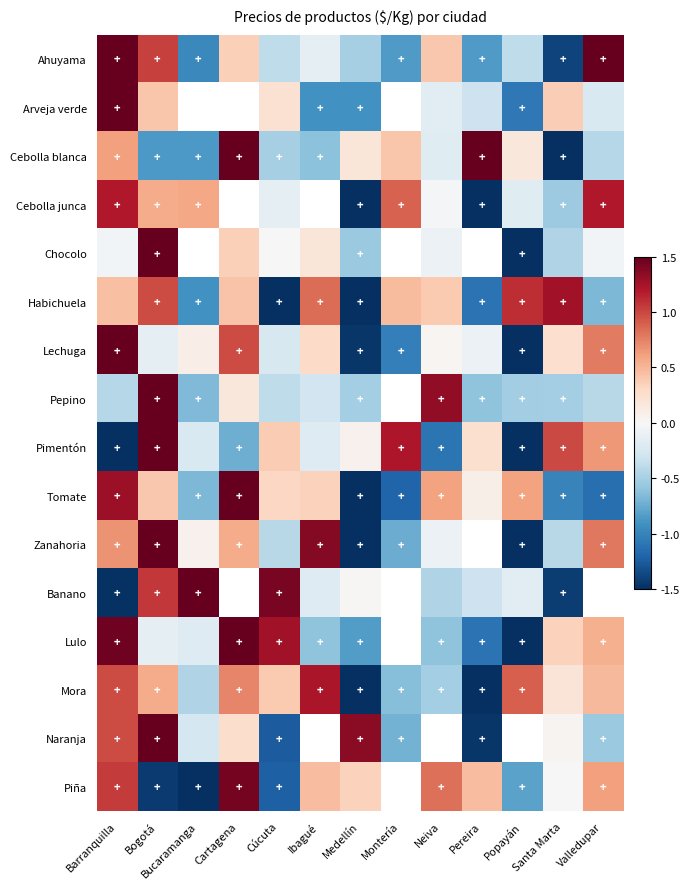

Where is Pimentón nearest to the value 0?

Medellín